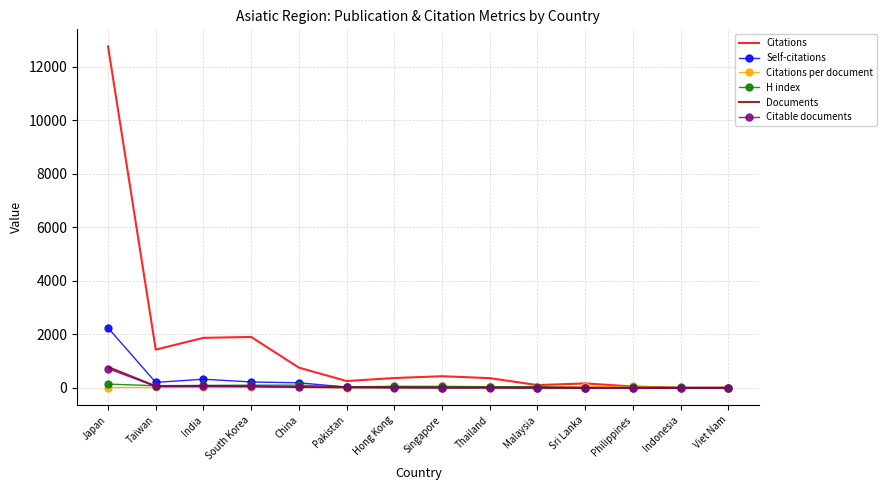

Which series has the largest range (max minus min)?

Citations